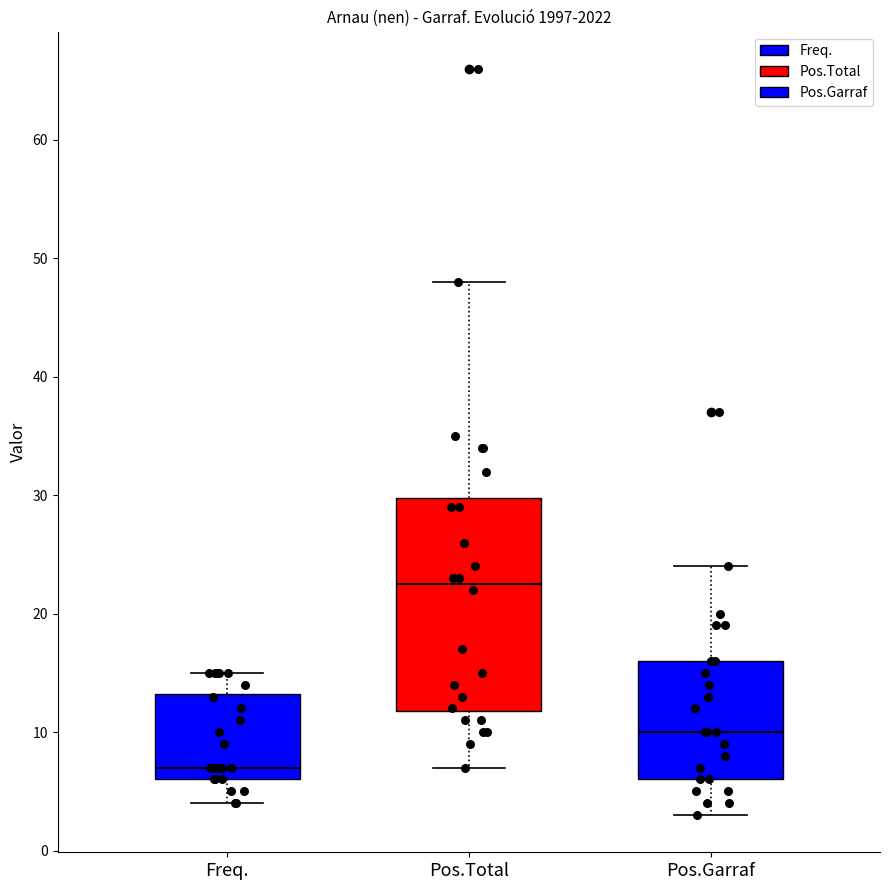

Which box is the tallest, from its lower edge to its upper edge?

Pos.Total